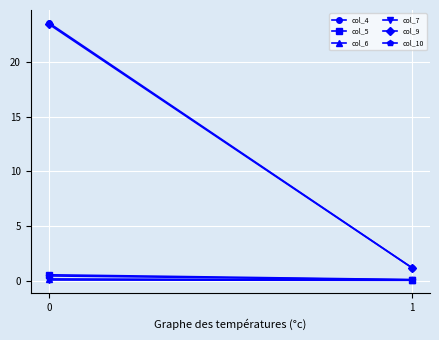

What is the difference between the maximum and minimum values in the col_5 series?

0.4